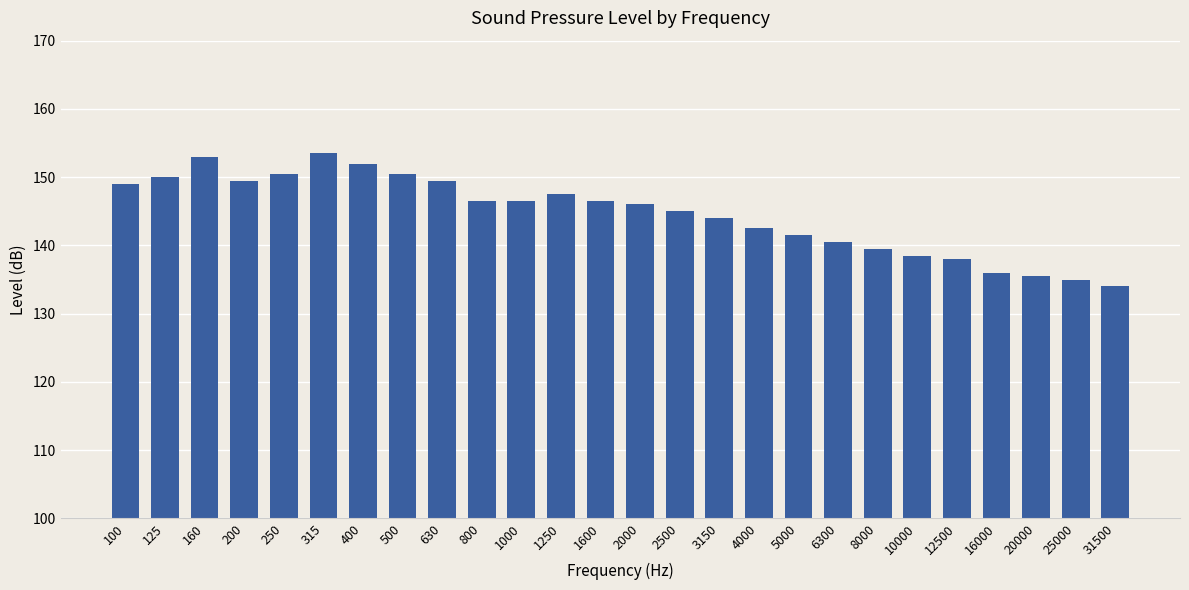

Are the bars grouped side by side (vs. stacked)?

No